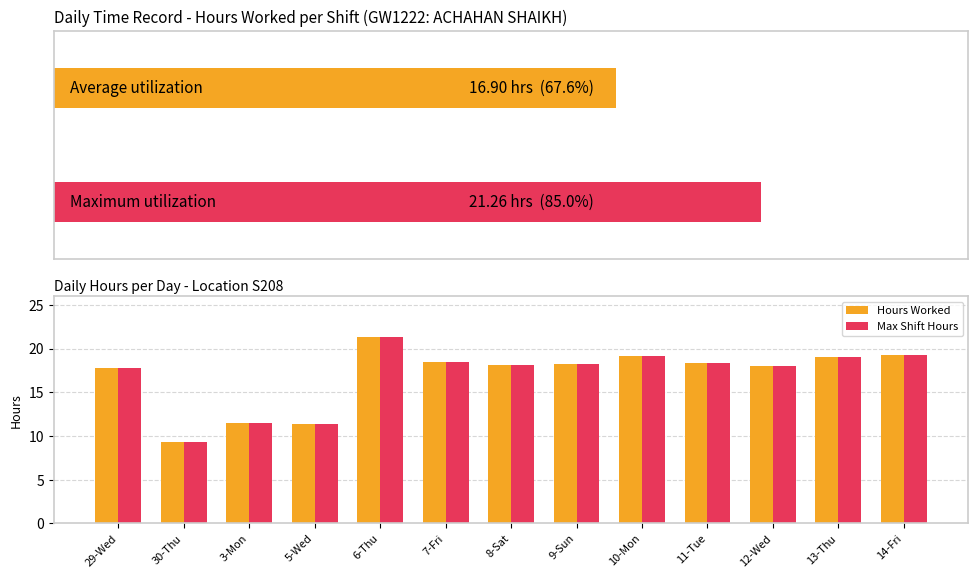

Between 5-Wed and 6-Thu, which is larger?

6-Thu